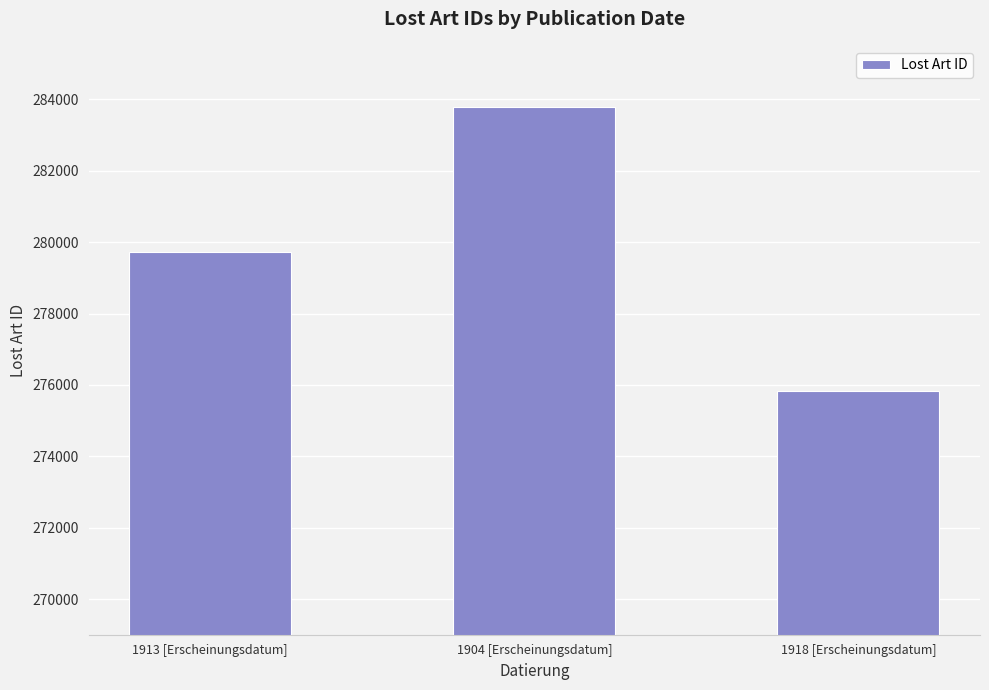

What is the label of the 1st bar from the right?

1918 [Erscheinungsdatum]